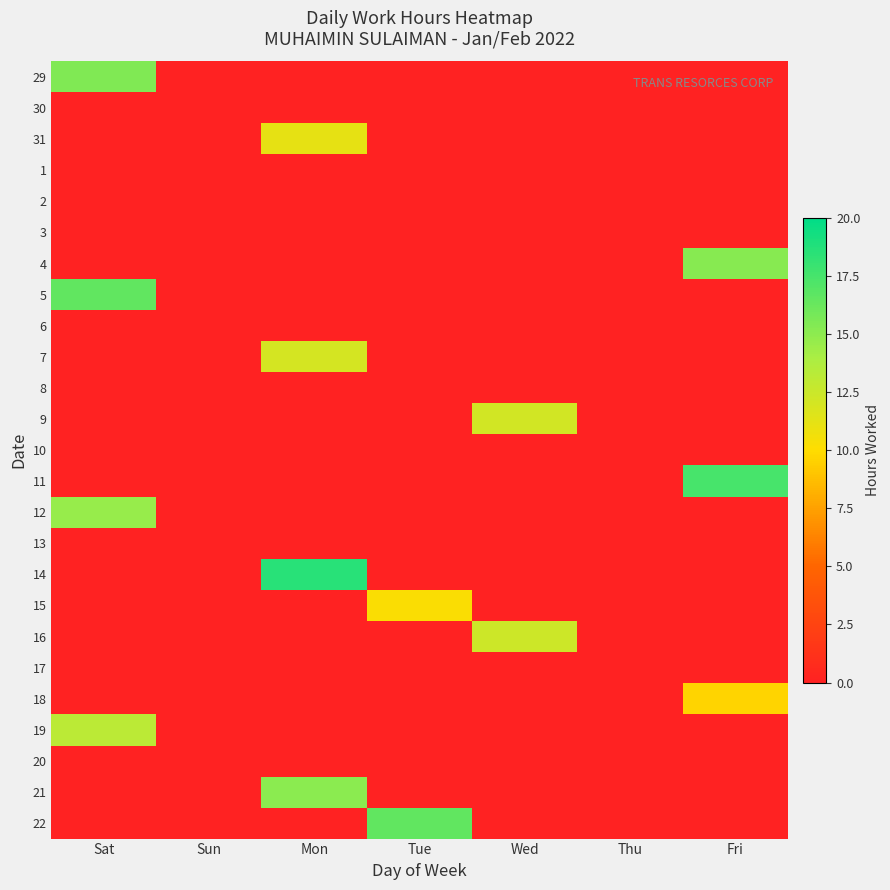

Reading left to right, extract all data points from this chart.

29: Sat=15.4	Sun=0.0	Mon=0.0	Tue=0.0	Wed=0.0	Thu=0.0	Fri=0.0
30: Sat=0.0	Sun=0.0	Mon=0.0	Tue=0.0	Wed=0.0	Thu=0.0	Fri=0.0
31: Sat=0.0	Sun=0.0	Mon=11.2	Tue=0.0	Wed=0.0	Thu=0.0	Fri=0.0
1: Sat=0.0	Sun=0.0	Mon=0.0	Tue=0.0	Wed=0.0	Thu=0.0	Fri=0.0
2: Sat=0.0	Sun=0.0	Mon=0.0	Tue=0.0	Wed=0.0	Thu=0.0	Fri=0.0
3: Sat=0.0	Sun=0.0	Mon=0.0	Tue=0.0	Wed=0.0	Thu=0.0	Fri=0.0
4: Sat=0.0	Sun=0.0	Mon=0.0	Tue=0.0	Wed=0.0	Thu=0.0	Fri=15.2
5: Sat=16.5	Sun=0.0	Mon=0.0	Tue=0.0	Wed=0.0	Thu=0.0	Fri=0.0
6: Sat=0.0	Sun=0.0	Mon=0.0	Tue=0.0	Wed=0.0	Thu=0.0	Fri=0.0
7: Sat=0.0	Sun=0.0	Mon=12.0	Tue=0.0	Wed=0.0	Thu=0.0	Fri=0.0
8: Sat=0.0	Sun=0.0	Mon=0.0	Tue=0.0	Wed=0.0	Thu=0.0	Fri=0.0
9: Sat=0.0	Sun=0.0	Mon=0.0	Tue=0.0	Wed=12.2	Thu=0.0	Fri=0.0
10: Sat=0.0	Sun=0.0	Mon=0.0	Tue=0.0	Wed=0.0	Thu=0.0	Fri=0.0
11: Sat=0.0	Sun=0.0	Mon=0.0	Tue=0.0	Wed=0.0	Thu=0.0	Fri=17.5
12: Sat=14.7	Sun=0.0	Mon=0.0	Tue=0.0	Wed=0.0	Thu=0.0	Fri=0.0
13: Sat=0.0	Sun=0.0	Mon=0.0	Tue=0.0	Wed=0.0	Thu=0.0	Fri=0.0
14: Sat=0.0	Sun=0.0	Mon=18.6	Tue=0.0	Wed=0.0	Thu=0.0	Fri=0.0
15: Sat=0.0	Sun=0.0	Mon=0.0	Tue=10.2	Wed=0.0	Thu=0.0	Fri=0.0
16: Sat=0.0	Sun=0.0	Mon=0.0	Tue=0.0	Wed=12.3	Thu=0.0	Fri=0.0
17: Sat=0.0	Sun=0.0	Mon=0.0	Tue=0.0	Wed=0.0	Thu=0.0	Fri=0.0
18: Sat=0.0	Sun=0.0	Mon=0.0	Tue=0.0	Wed=0.0	Thu=0.0	Fri=9.7
19: Sat=13.1	Sun=0.0	Mon=0.0	Tue=0.0	Wed=0.0	Thu=0.0	Fri=0.0
20: Sat=0.0	Sun=0.0	Mon=0.0	Tue=0.0	Wed=0.0	Thu=0.0	Fri=0.0
21: Sat=0.0	Sun=0.0	Mon=15.1	Tue=0.0	Wed=0.0	Thu=0.0	Fri=0.0
22: Sat=0.0	Sun=0.0	Mon=0.0	Tue=16.5	Wed=0.0	Thu=0.0	Fri=0.0